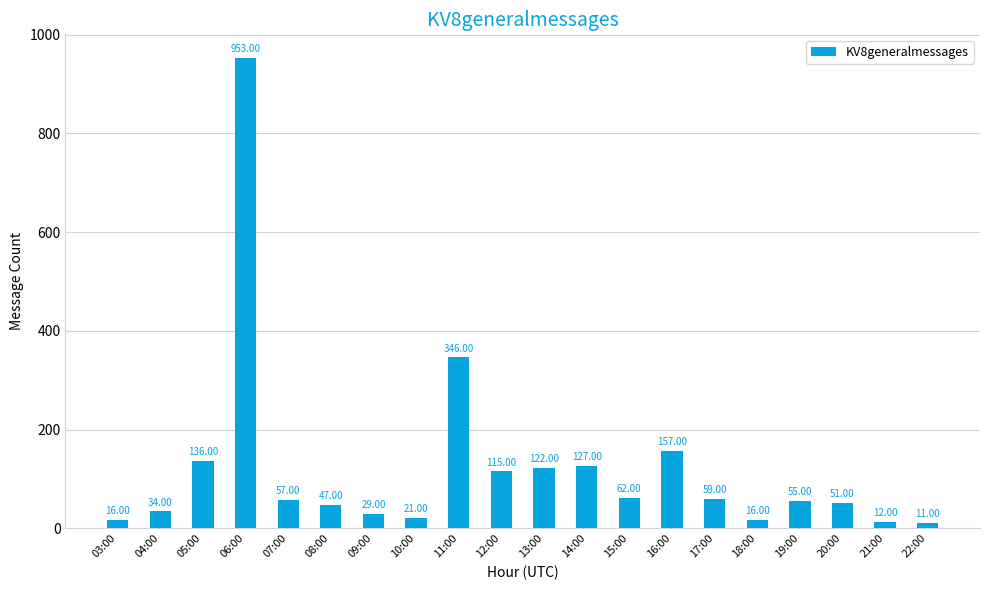

Which label corresponds to the smallest value in the chart?

22:00